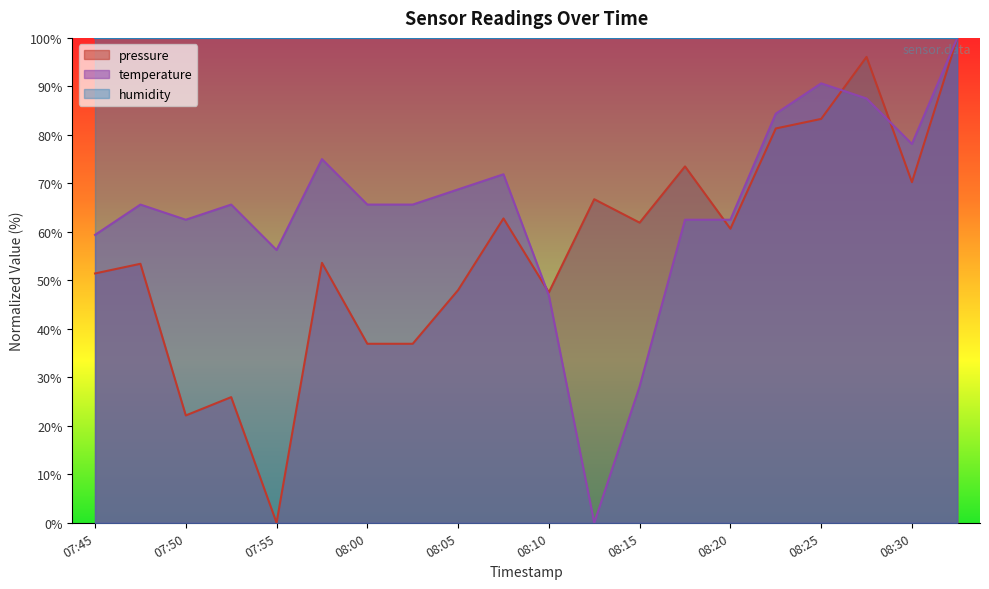

Which series has the largest total across all categories?

humidity